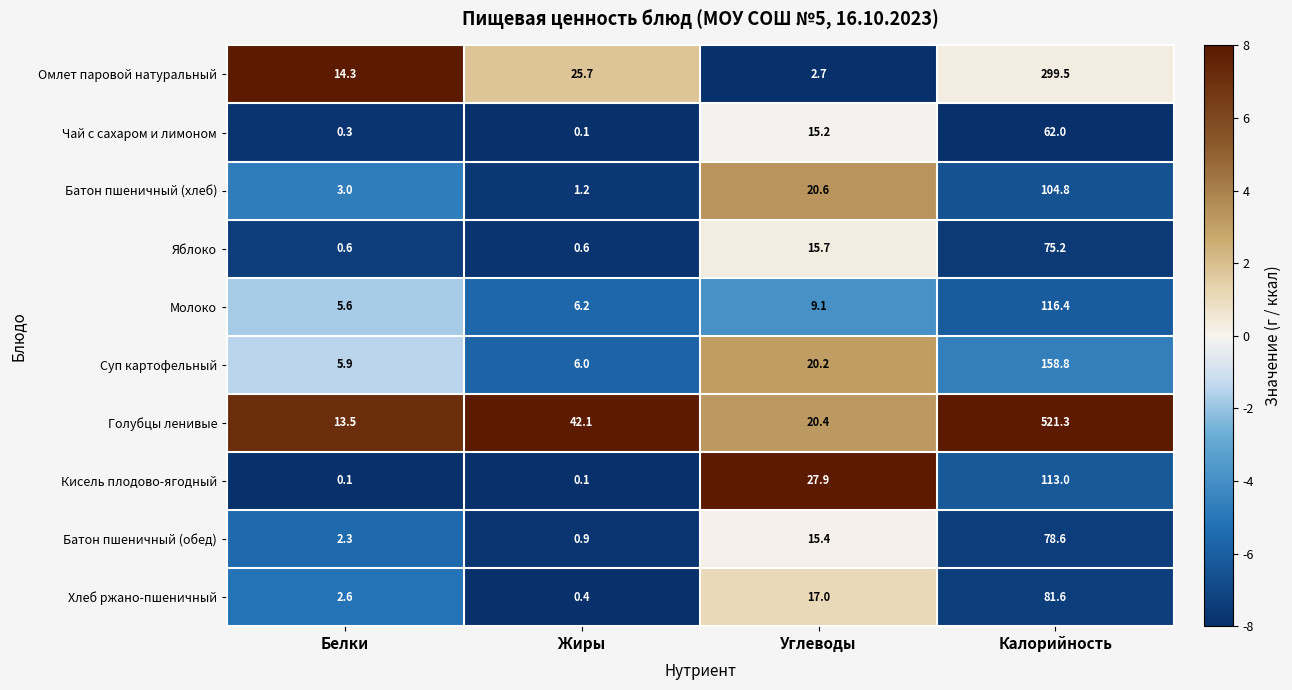

What is the sum of all Чай с сахаром и лимоном values?

77.6